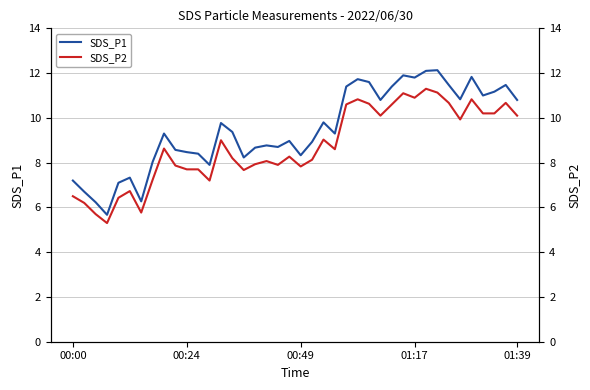

Is it true that SDS_P1 equals 3.1 at 00:00?

False